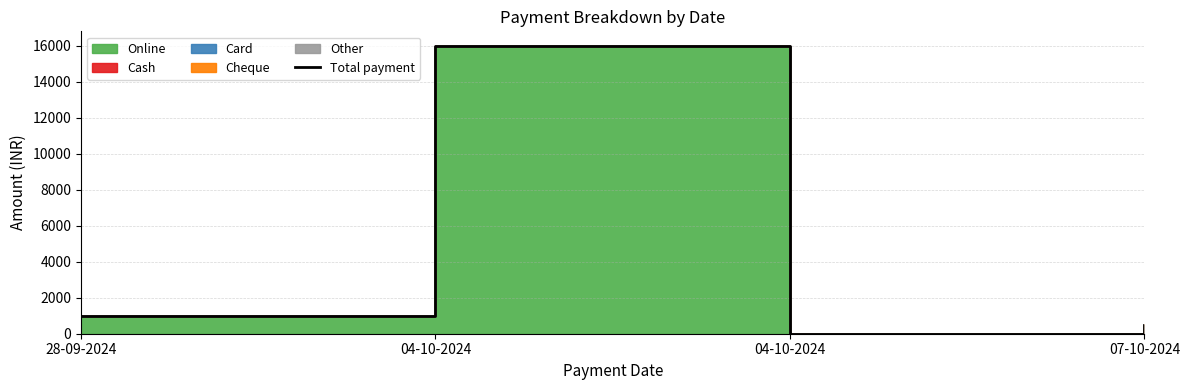

Where is the first local maximum?

04-10-2024